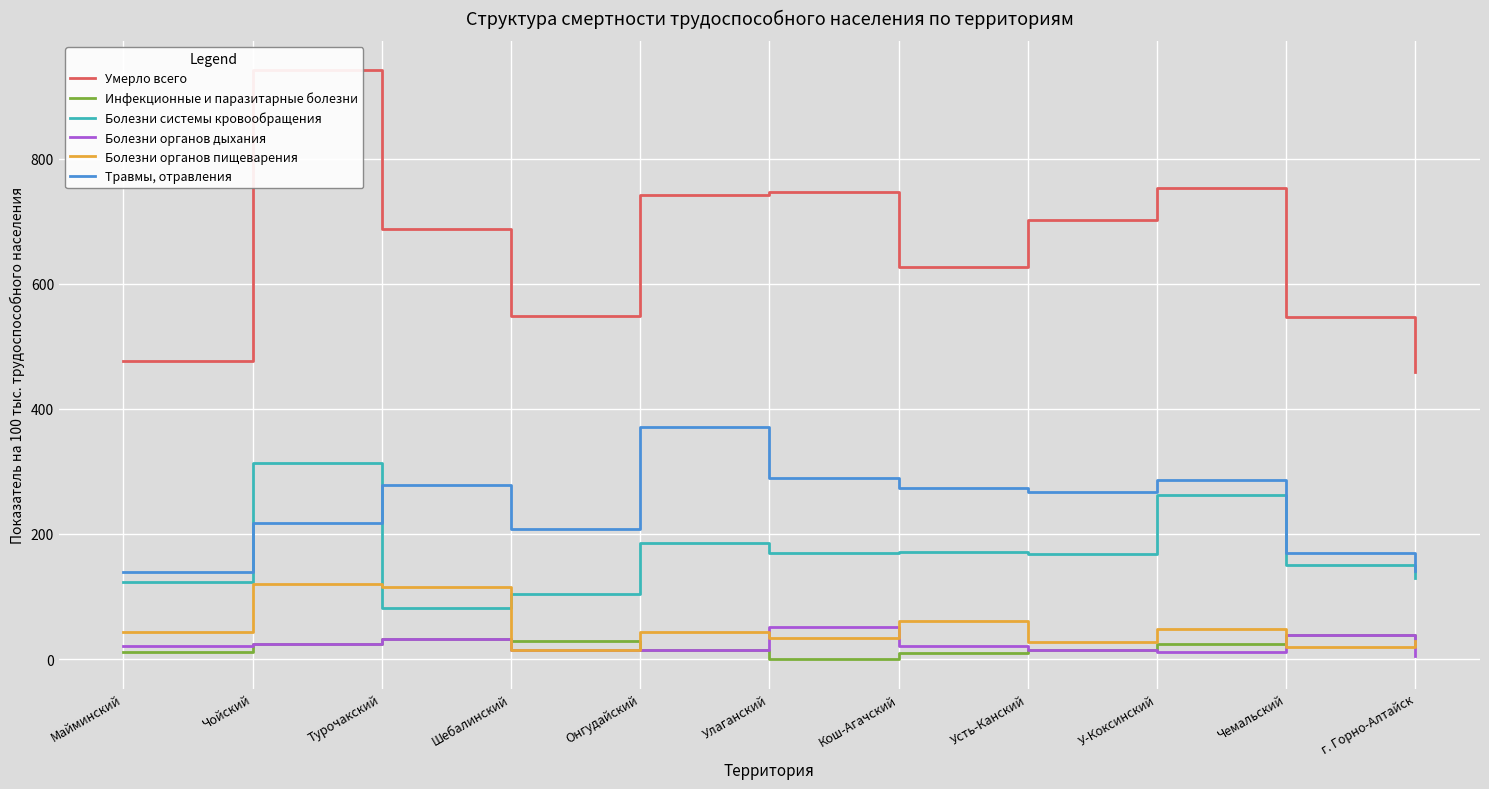

Is the value of Травмы, отравления at Онгудайский greater than the value of Болезни системы кровообращения at Улаганский?

Yes